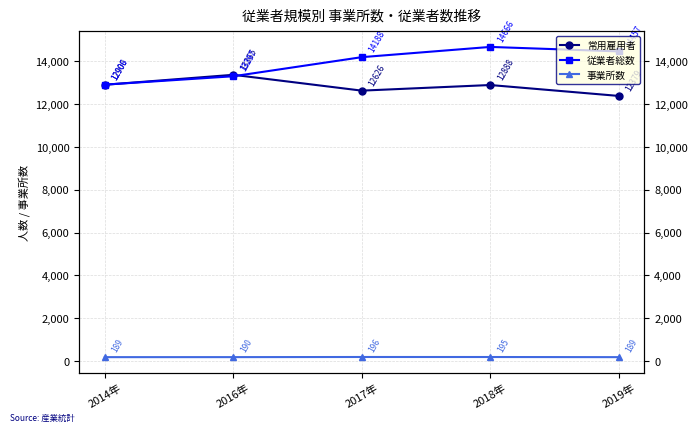

List the series in order of their peak value, highest first.

従業者総数, 常用雇用者, 事業所数